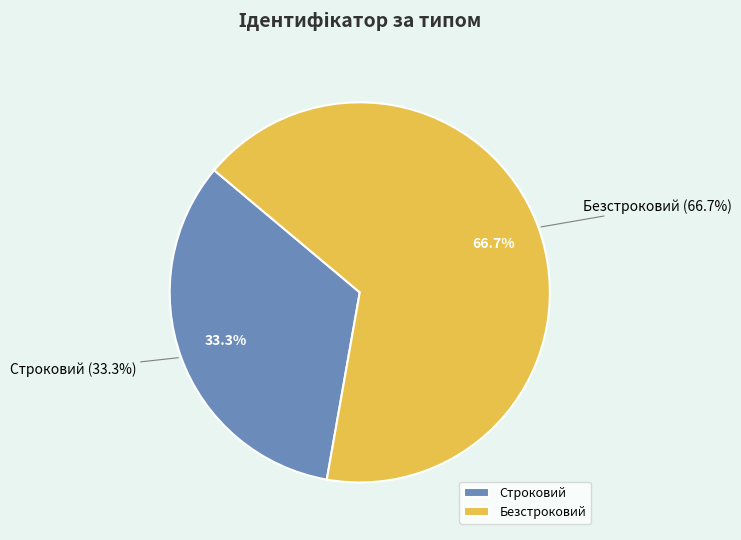

To the nearest percent, what is the average slice percentage?

50%